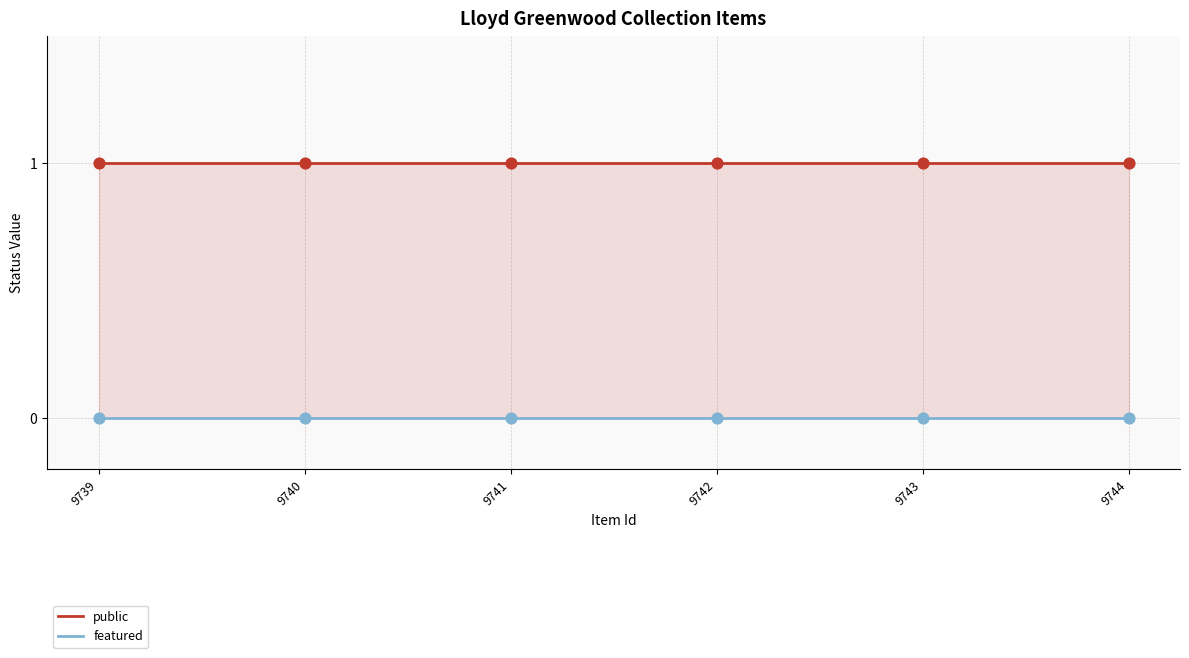

Which series reaches the minimum Y coordinate?

featured